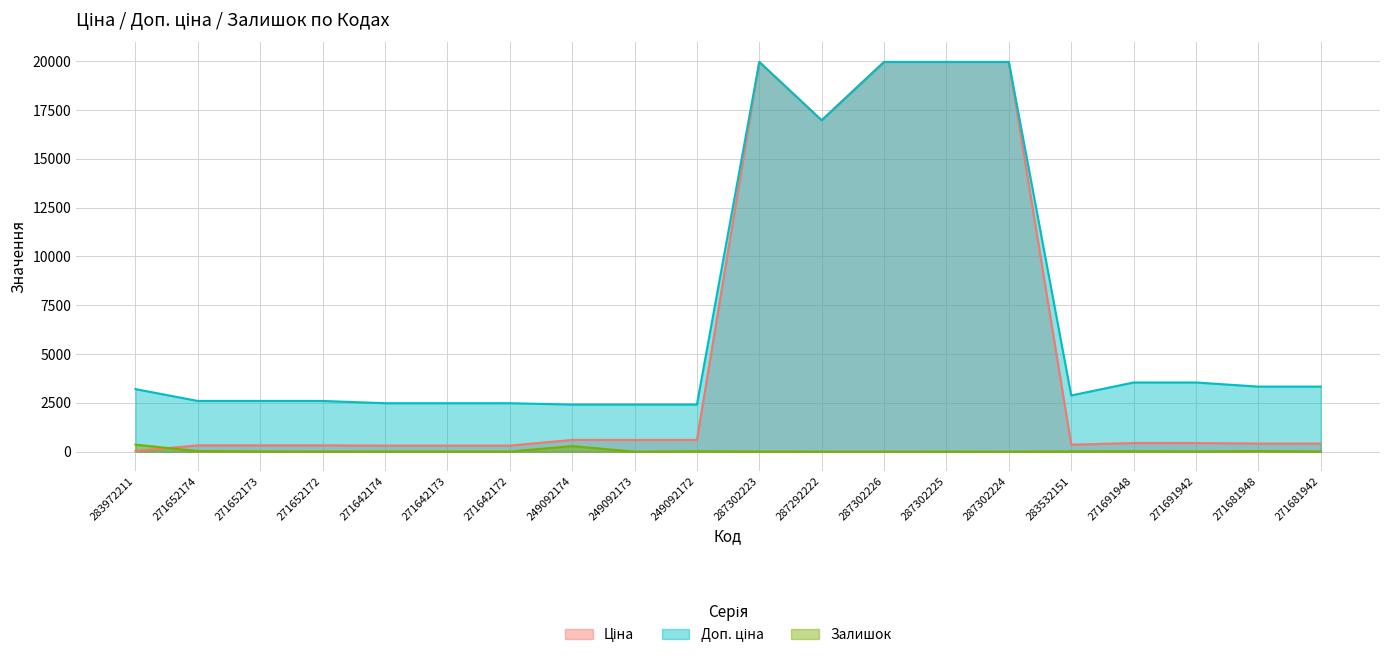

At 271681948, list the series in order from largest to smallest.

Доп. ціна, Ціна, Залишок